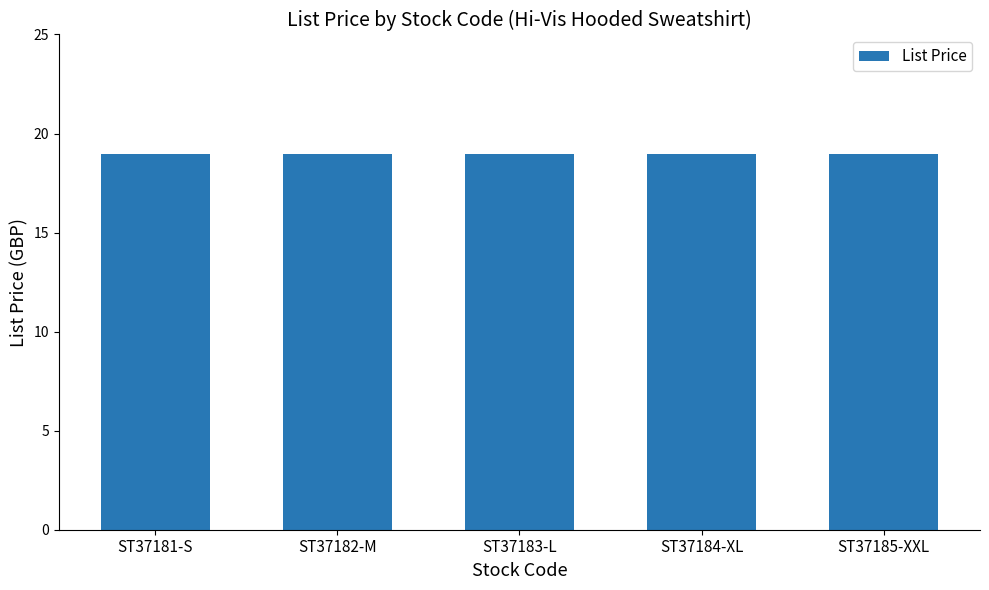

At which category is the sum across all series the highest?

ST37181-S